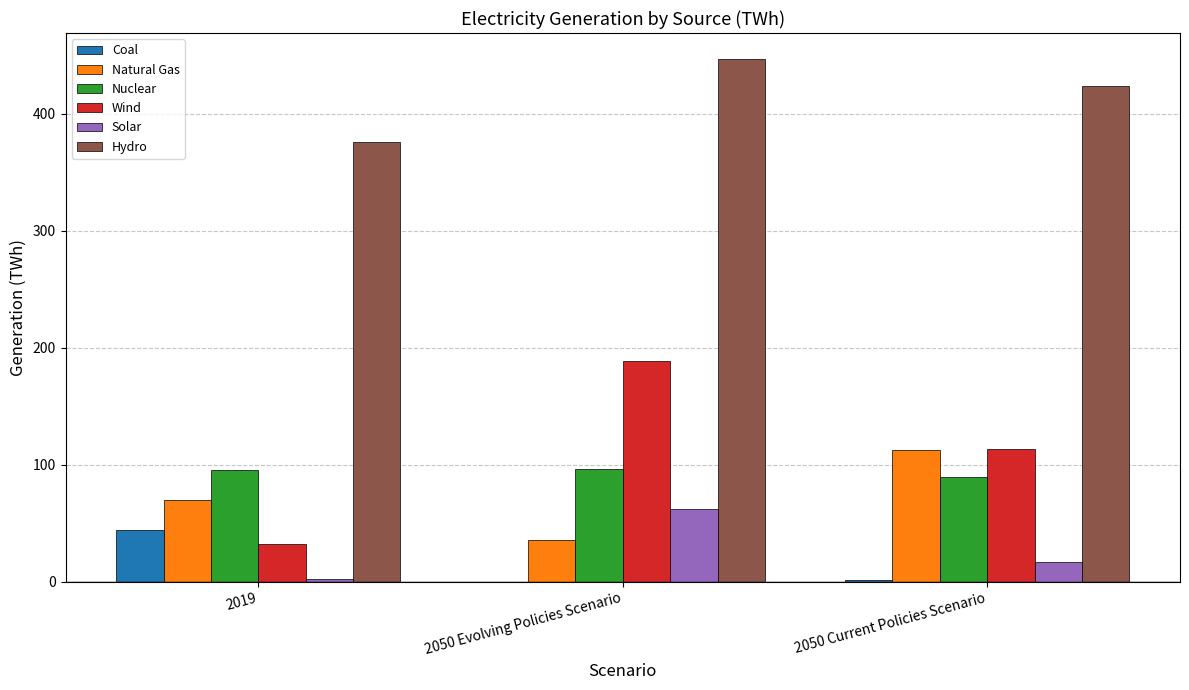

What is the sum of all Coal values?

45.8